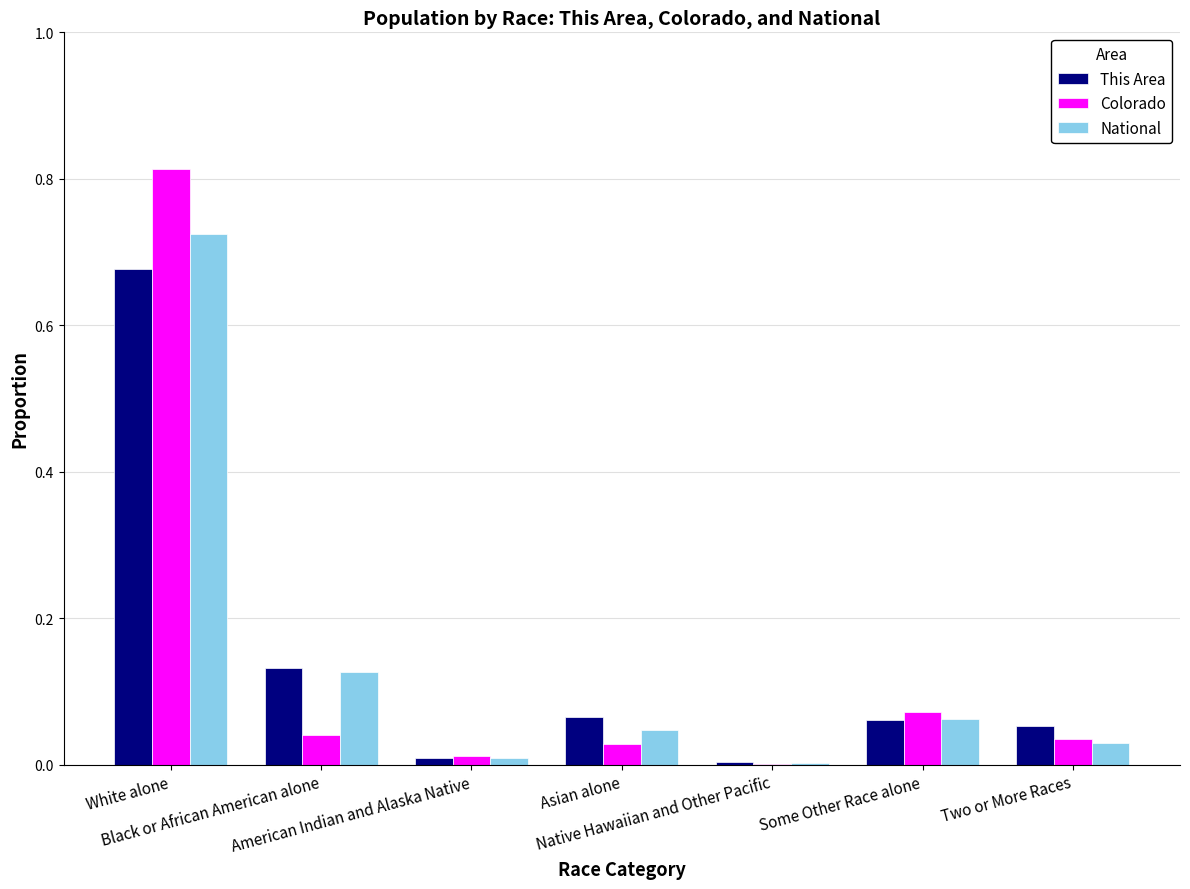

What is the sum of all Colorado values?

1.0